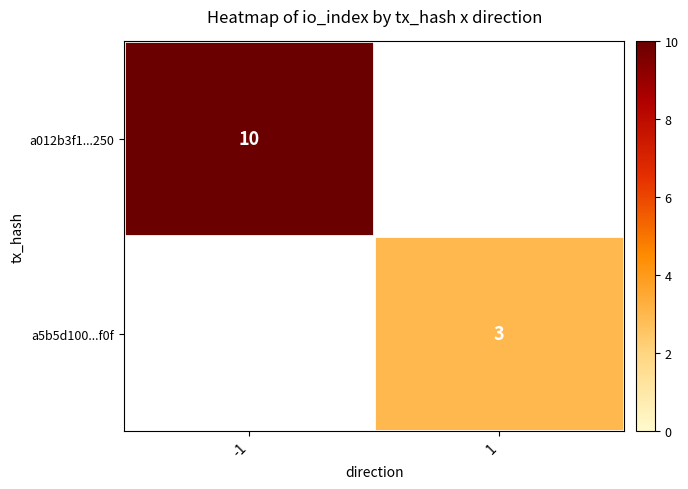

True or false: a012b3f1...250 has a value of 10 at -1.

True